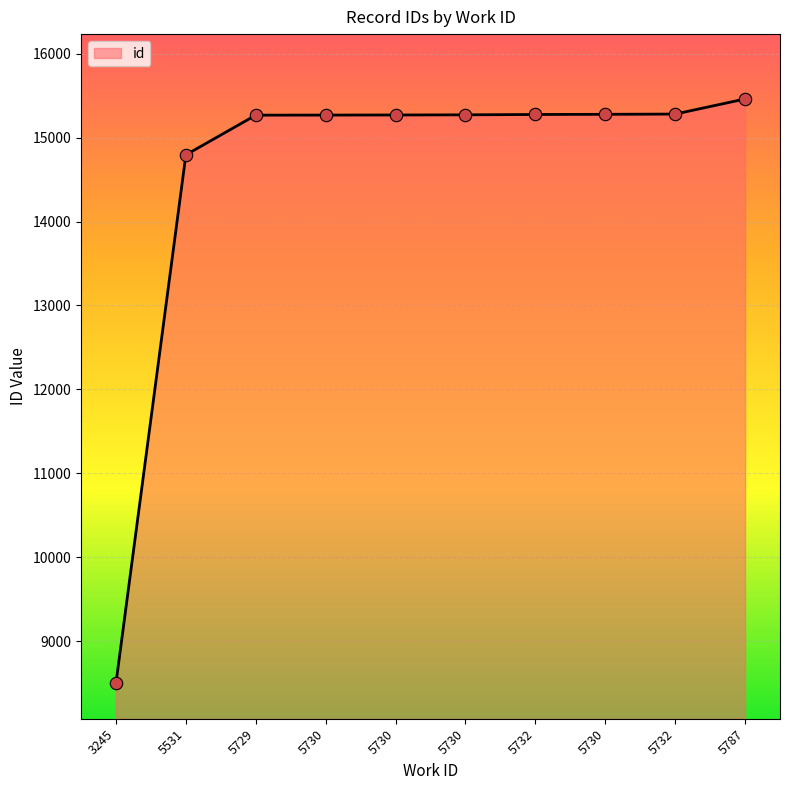

Which has a higher value, 5732 or 5531?

5732